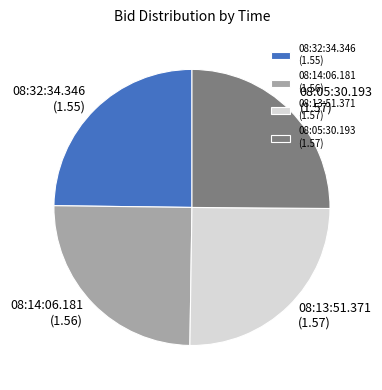

Does 08:05:30.193 represent more than half of the total?

No